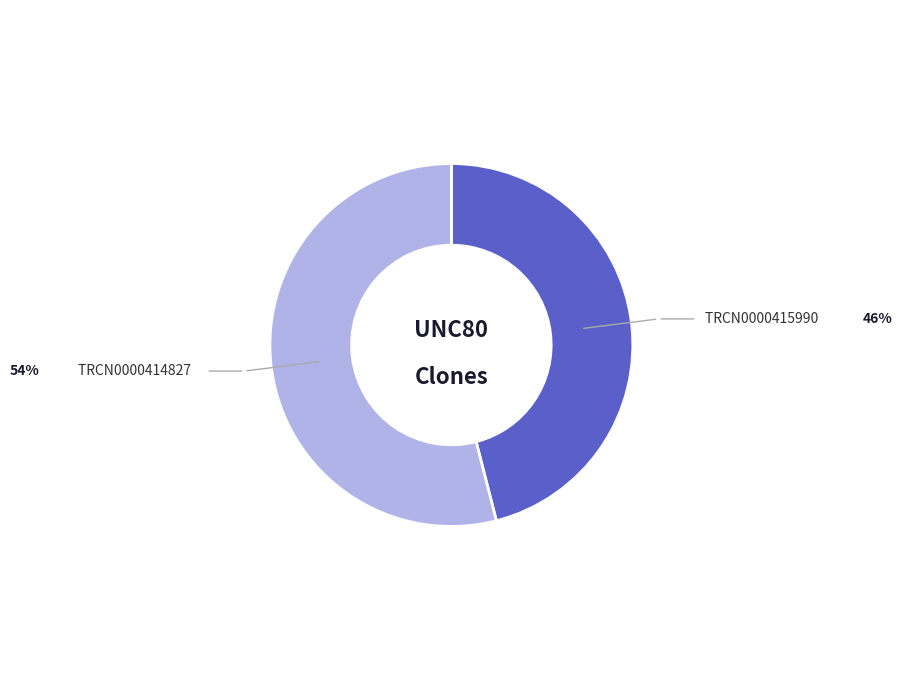

How many slices are in this pie chart?

2